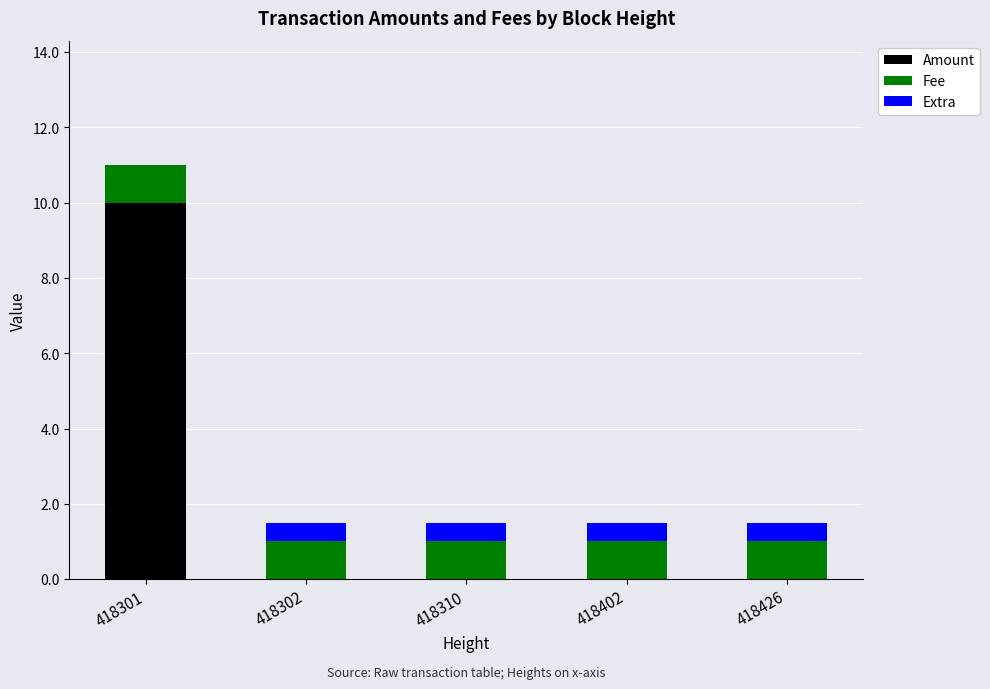

At which category is the sum across all series the highest?

418301